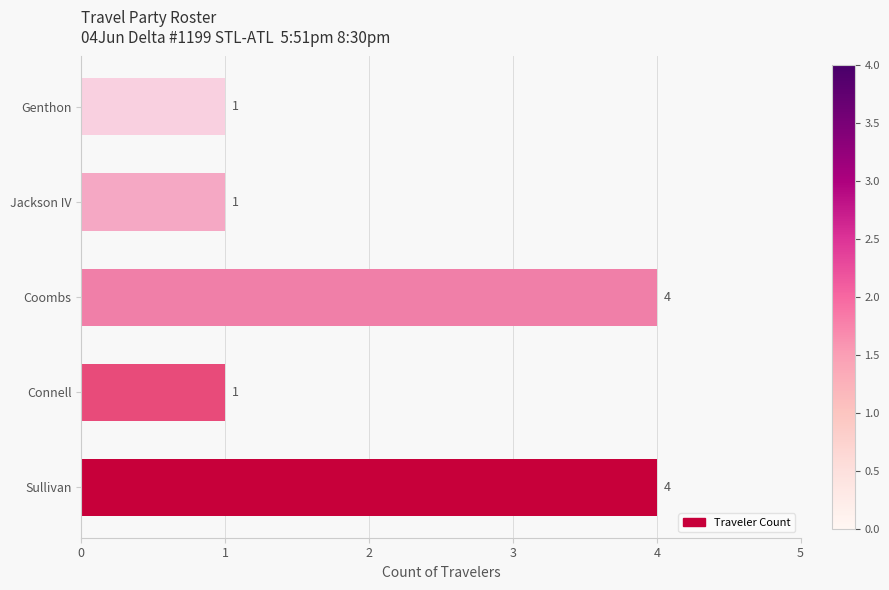

True or false: the data shows 2 at Sullivan.

False